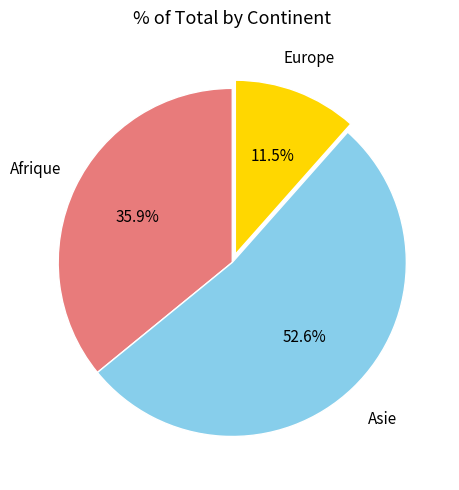

Approximately how many times larger is the value at Asie compared to Europe?

4.6